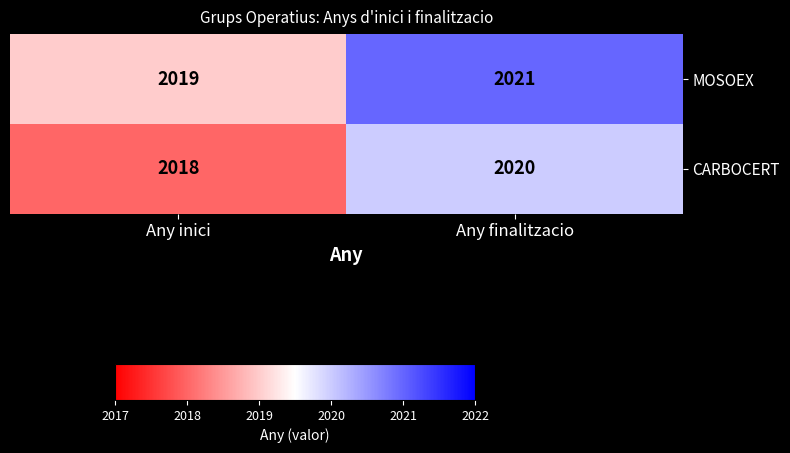

What is the total value across all series at Any inici?

4037